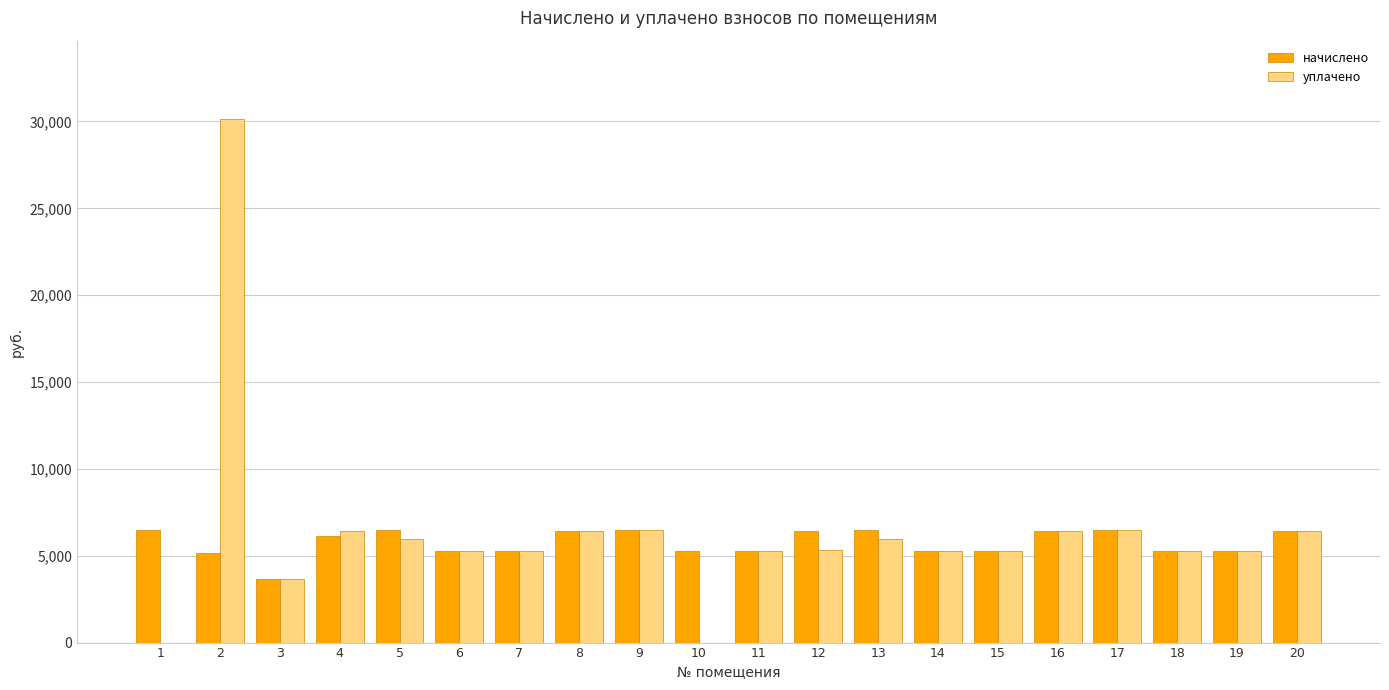

What is the sum of all уплачено values?

126545.1